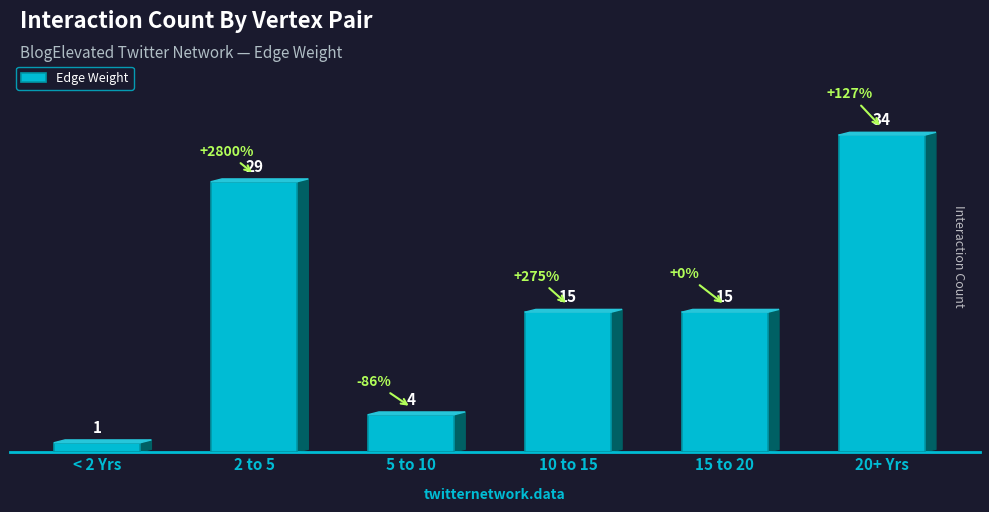

How many series are shown in this chart?

1